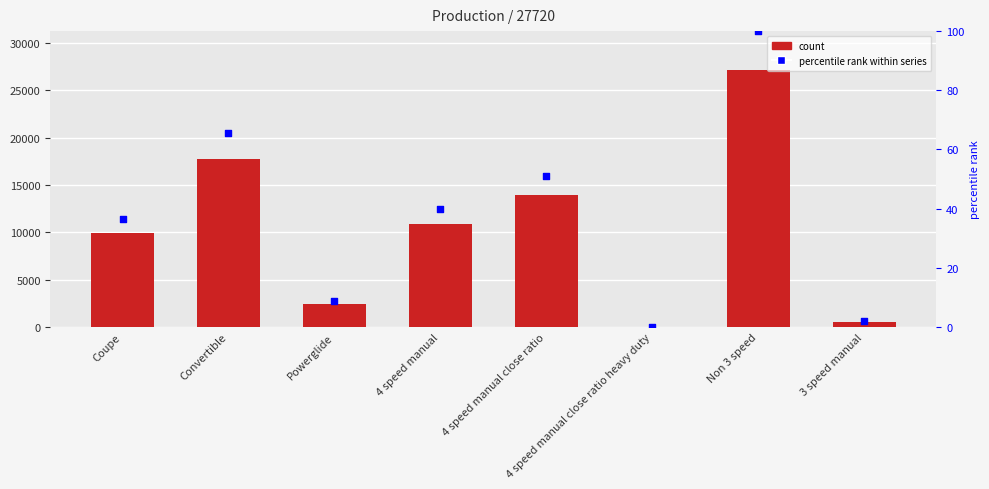

At which category is the sum across all series the highest?

Non 3 speed